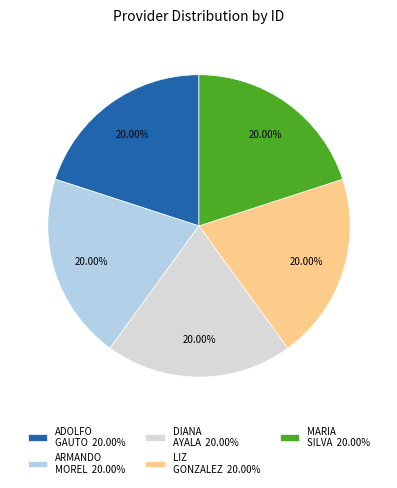

Does any single category account for the majority?

No